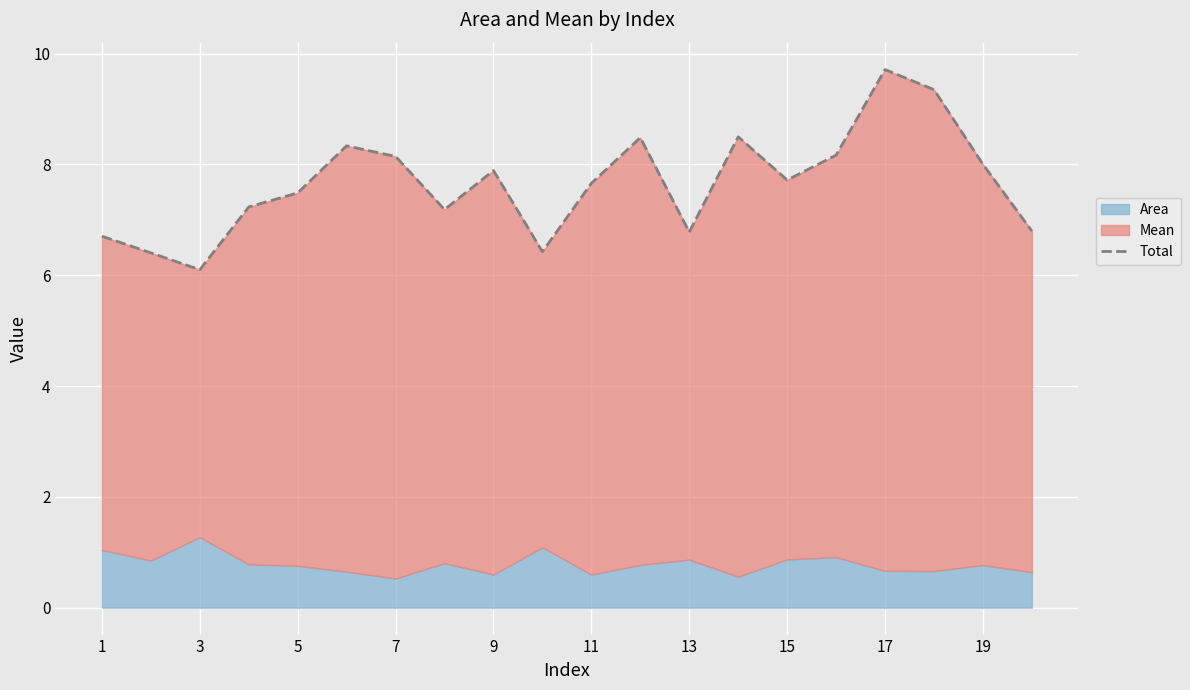

What is the label of the 1st point from the left?

1